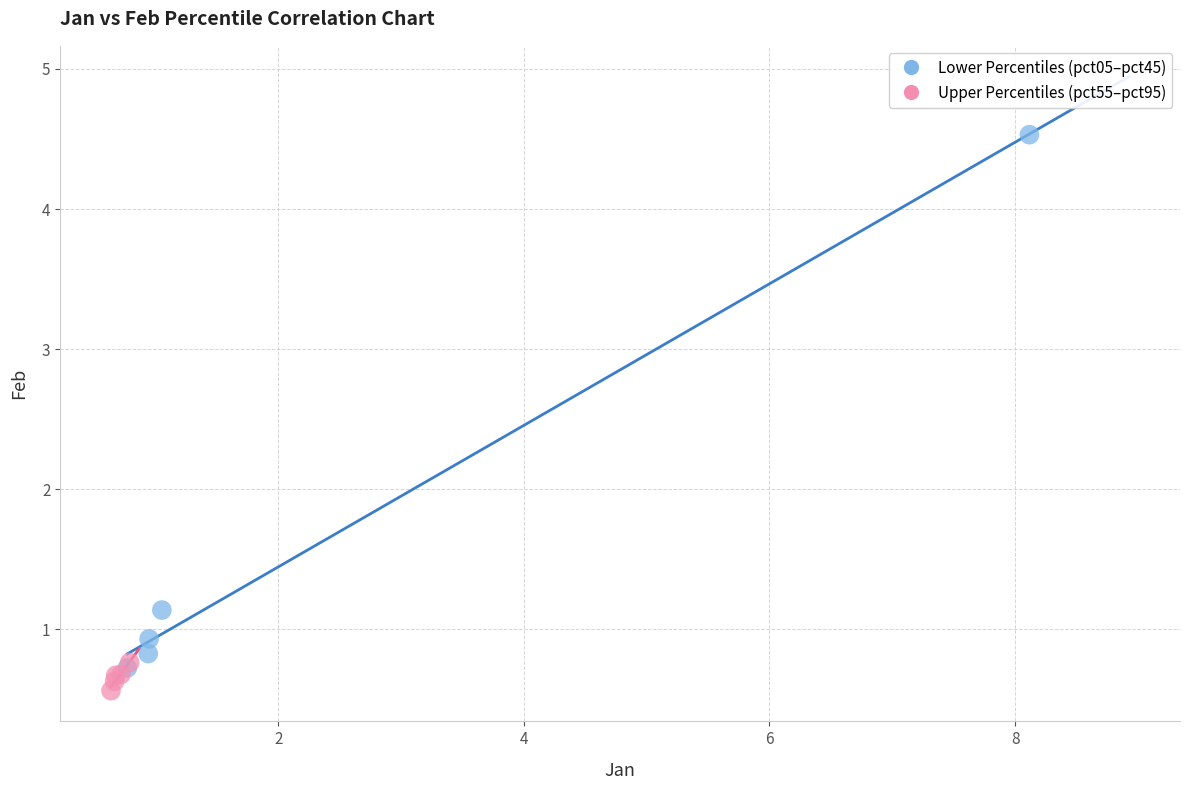

What are all the series names shown in the legend?

Lower Percentiles (pct05–pct45), Upper Percentiles (pct55–pct95)